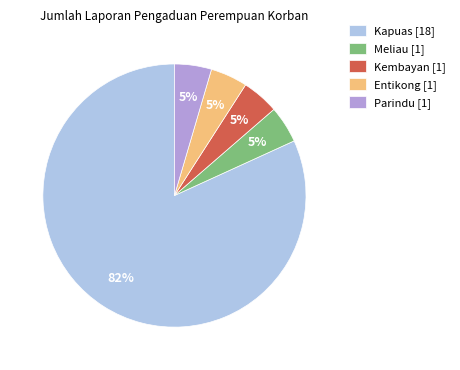

Is Kapuas the majority of the pie?

Yes